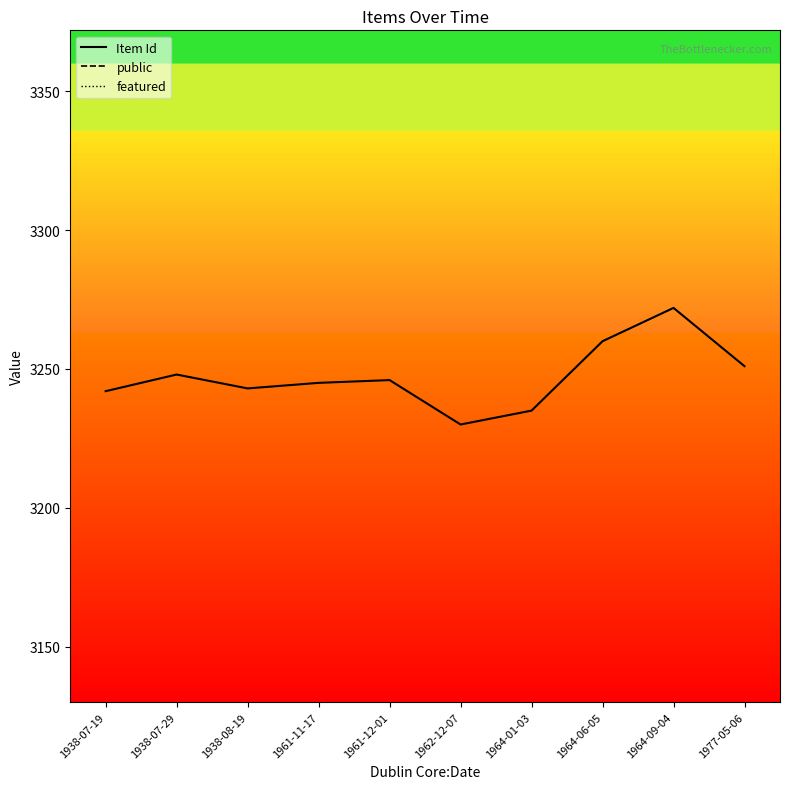

True or false: public and Item Id cross at least once.

False